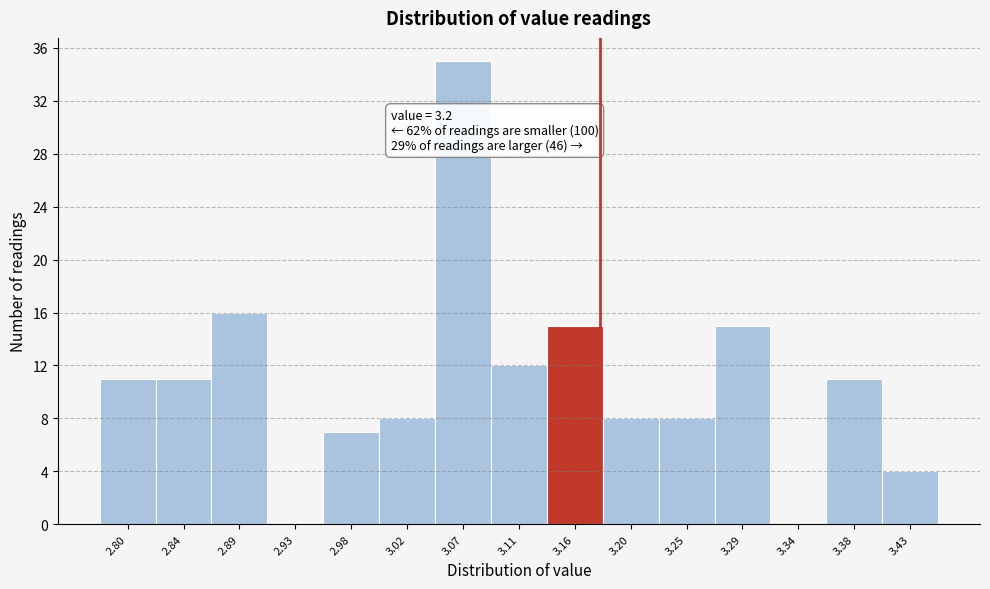

Reading left to right, extract all data points from this chart.

2.80=11	2.84=11	2.89=16	2.93=0	2.98=7	3.02=8	3.07=35	3.11=12	3.16=15	3.20=8	3.25=8	3.29=15	3.34=0	3.38=11	3.43=4